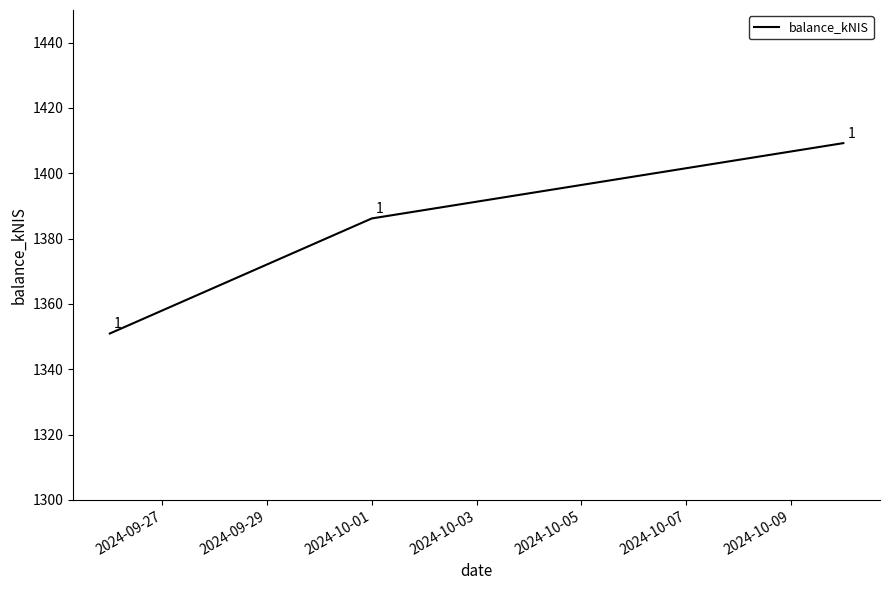

What is the greatest value displayed?

1409.2